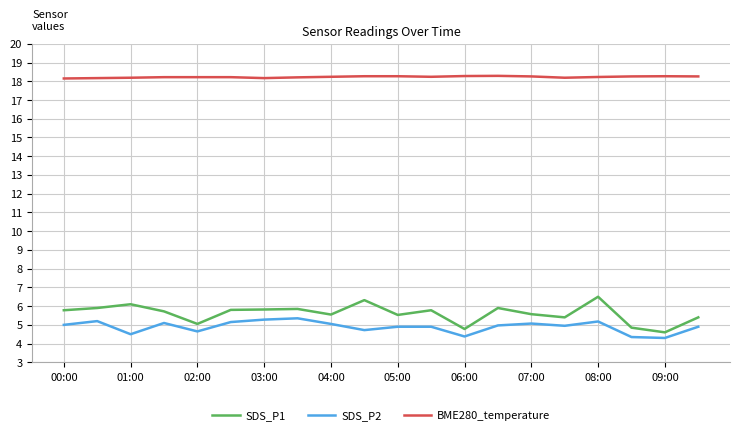

What is the maximum value shown in the chart?

18.3